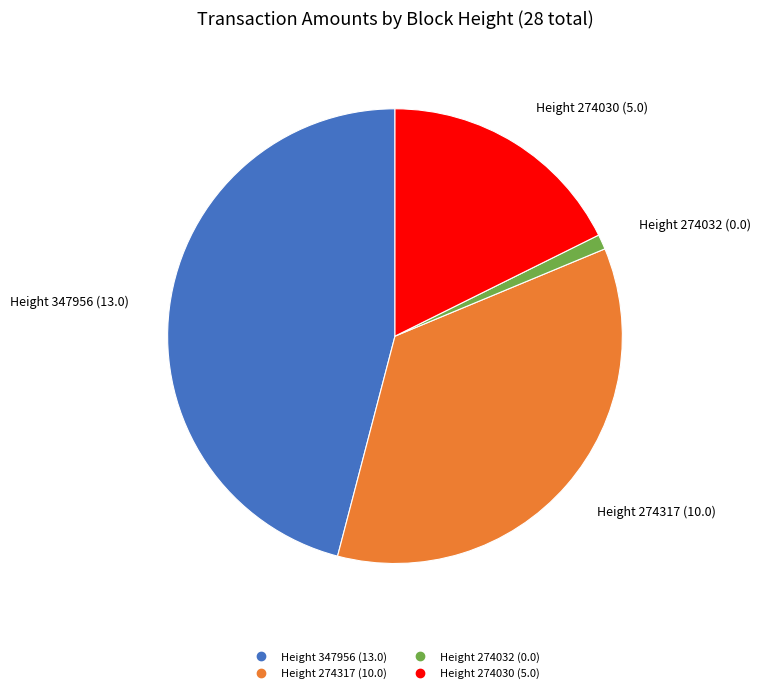

Rank the categories by value from highest to lowest.

Height 347956, Height 274317, Height 274030, Height 274032